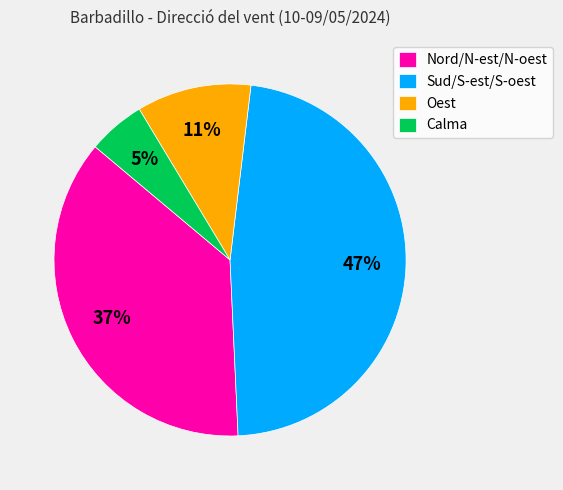

Which slice is the smallest?

Calma